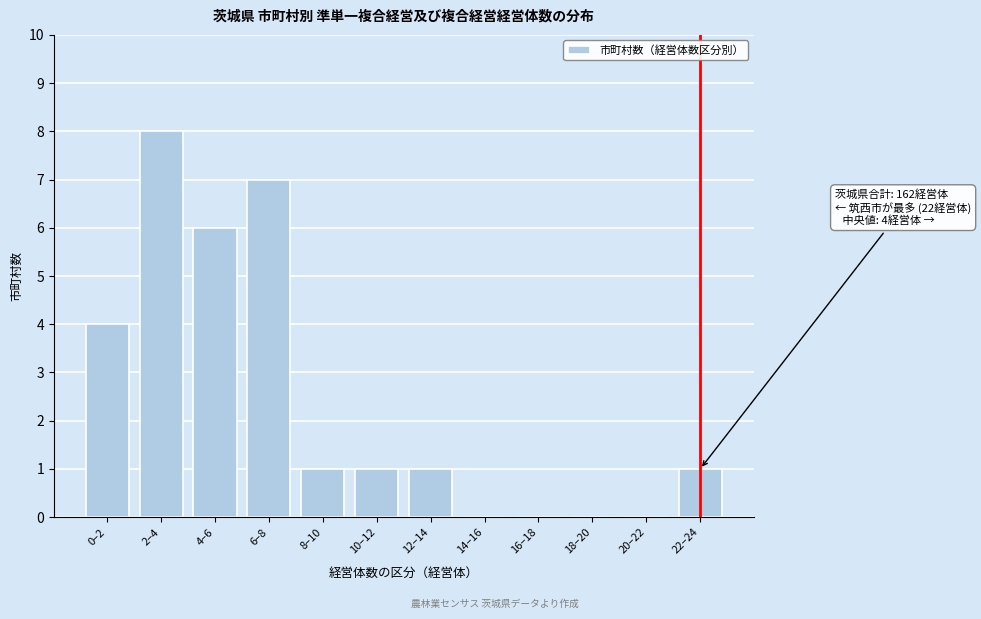

Reading left to right, list all the values displayed in this chart.

0–2=4	2–4=8	4–6=6	6–8=7	8–10=1	10–12=1	12–14=1	14–16=0	16–18=0	18–20=0	20–22=0	22–24=1